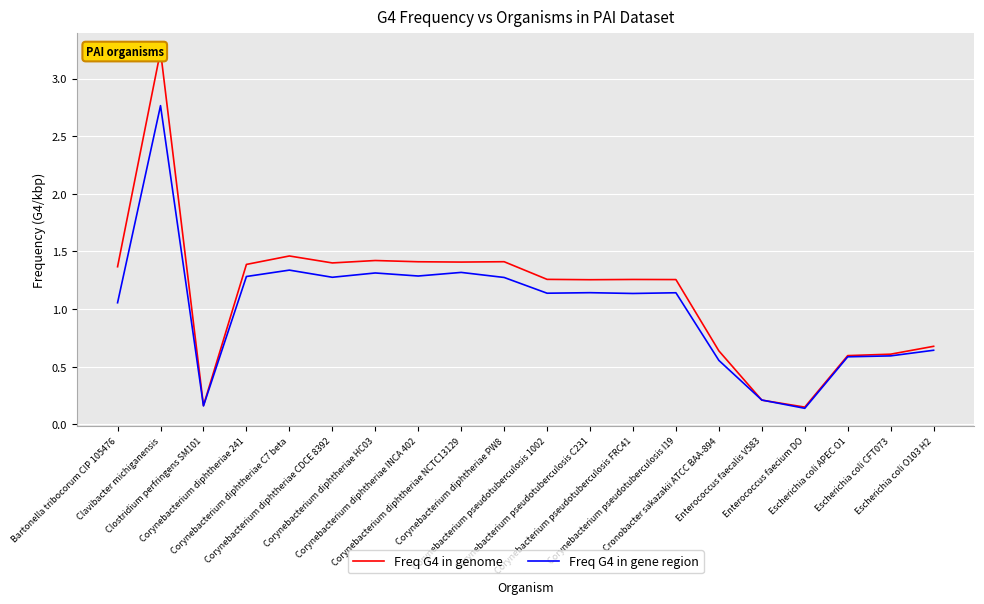

Is it true that Freq G4 in genome equals 1.4 at Corynebacterium diphtheriae PW8?

True